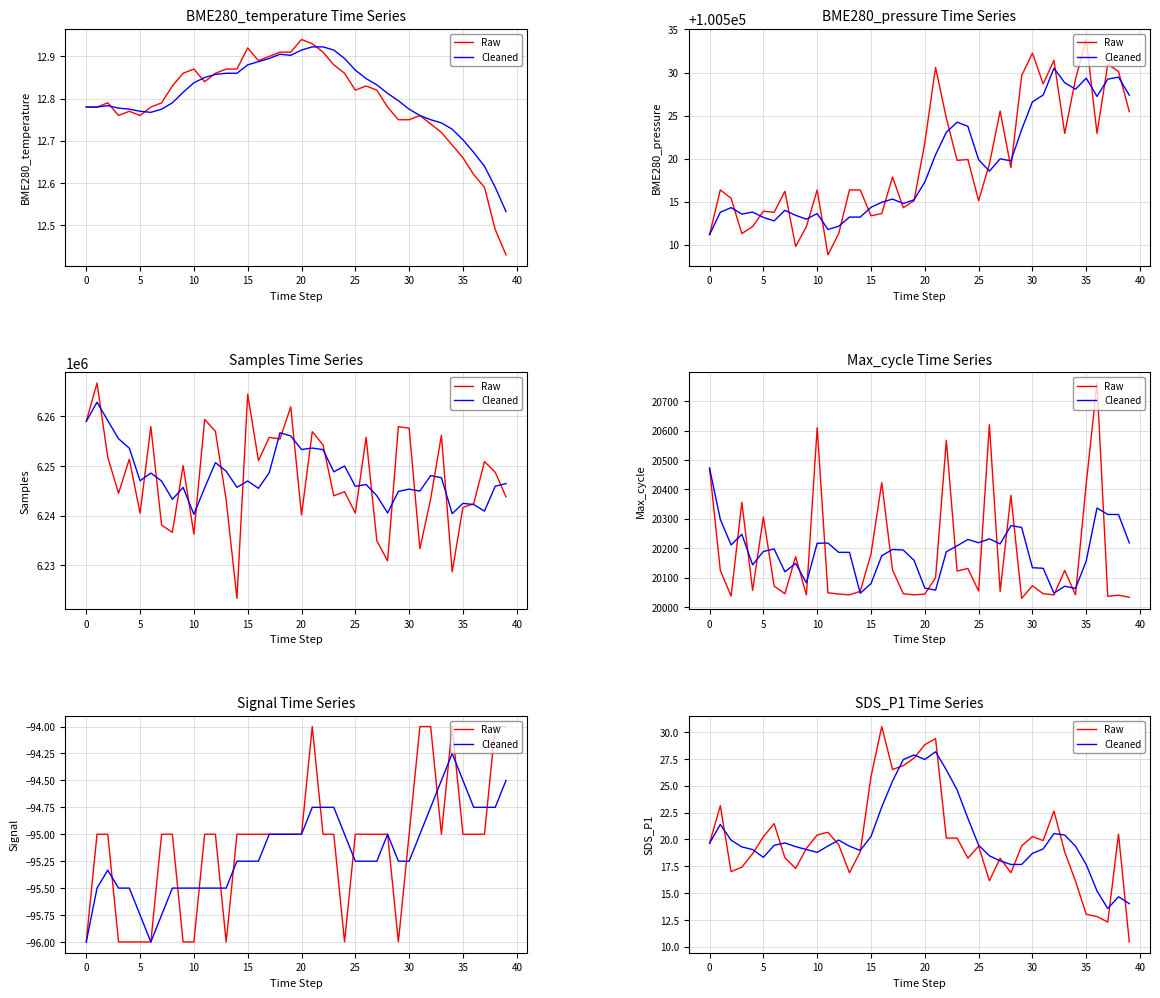

In Cleaned, how many points are lower than both neighbors (excluding endpoints)?

6